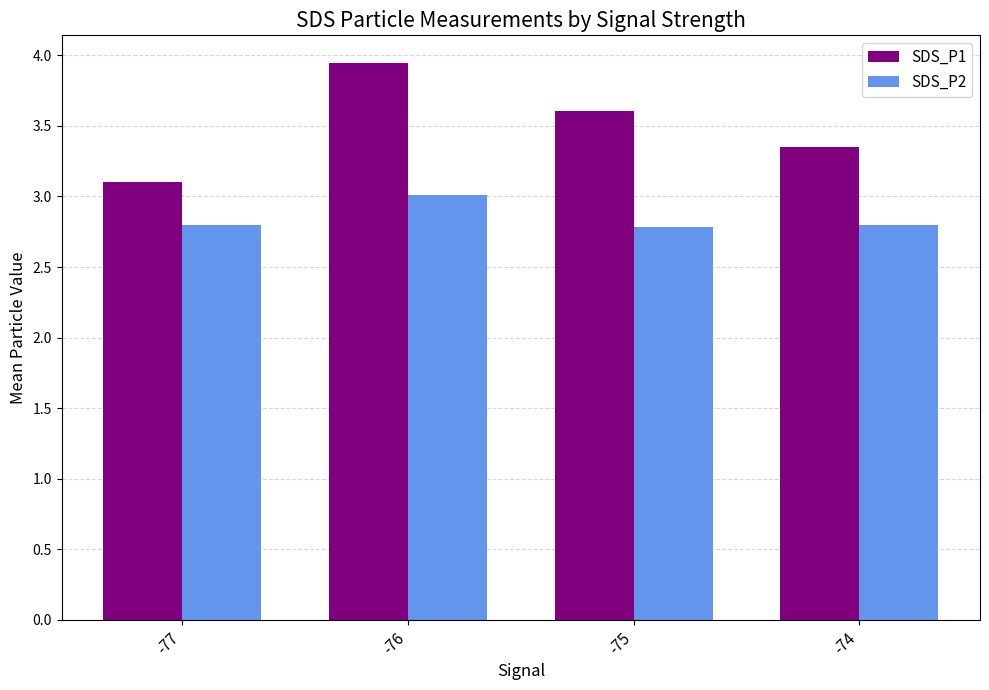

What is the smallest value displayed?

2.8